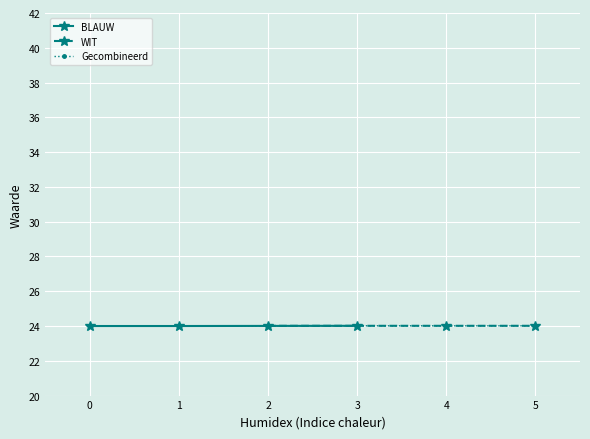

Which series has the largest total across all categories?

WIT